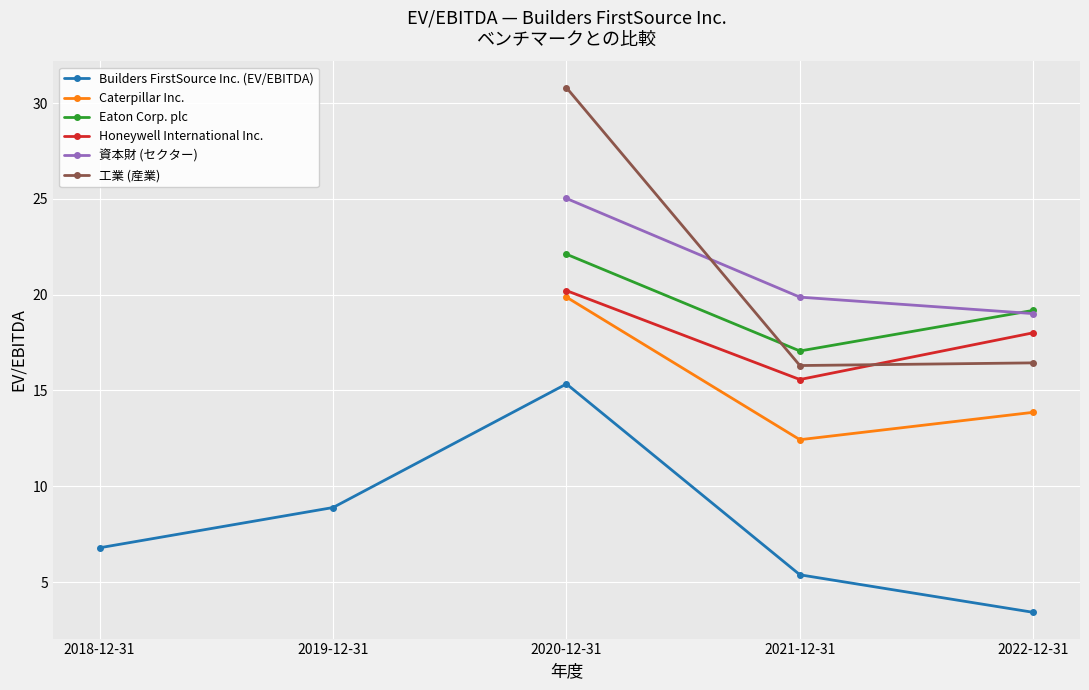

Rank the series at 2020-12-31 from highest to lowest value.

工業 (産業), 資本財 (セクター), Eaton Corp. plc, Honeywell International Inc., Caterpillar Inc., Builders FirstSource Inc. (EV/EBITDA)